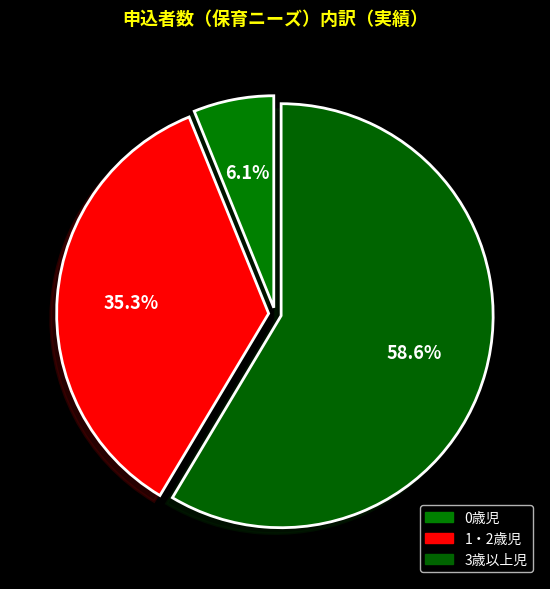

Which category has the biggest portion of the pie?

3歳以上児